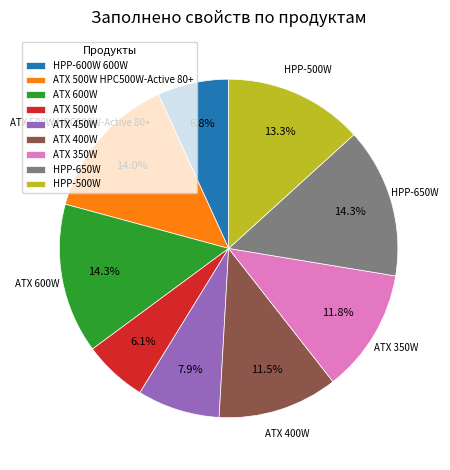

Count the number of slices in the pie.

9